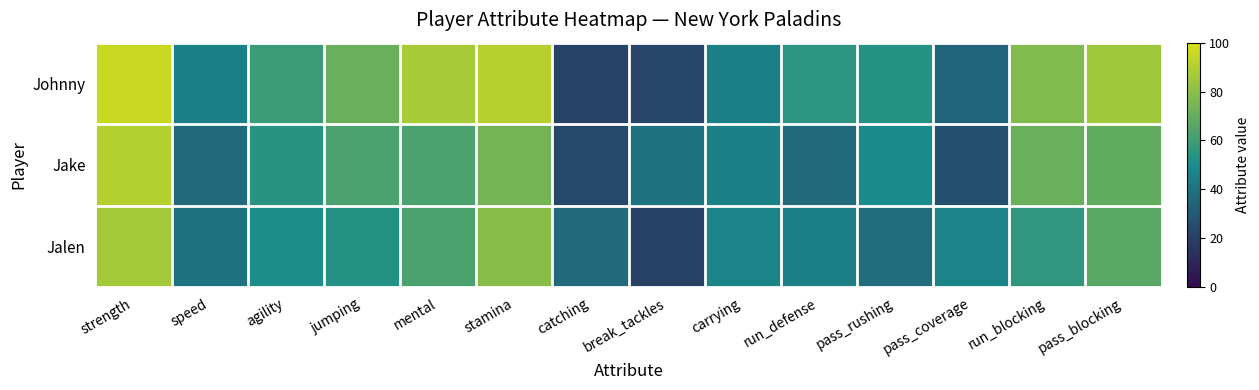

Which series has the largest total across all categories?

Johnny